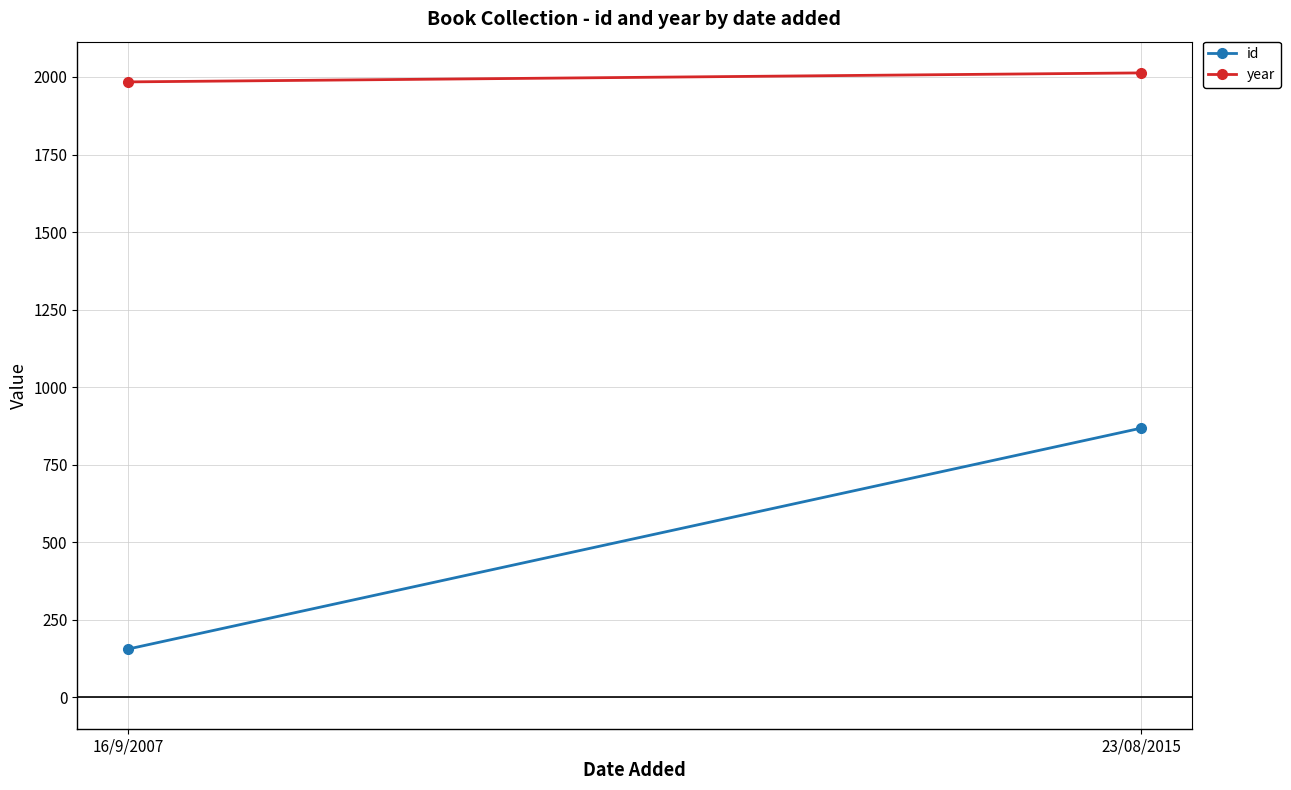

What are all the series names shown in the legend?

id, year